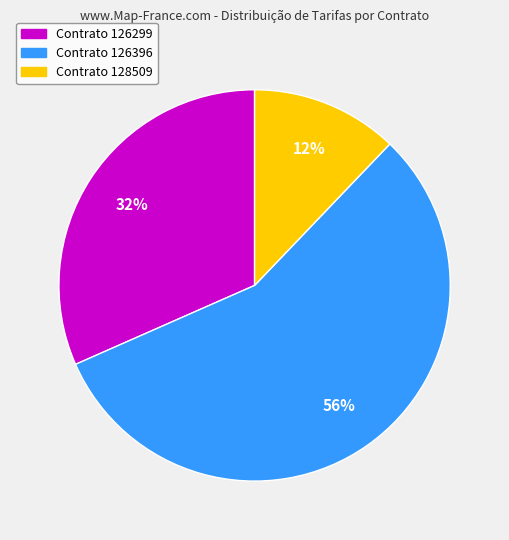

Between Contrato 126396 and Contrato 126299, which is larger?

Contrato 126396